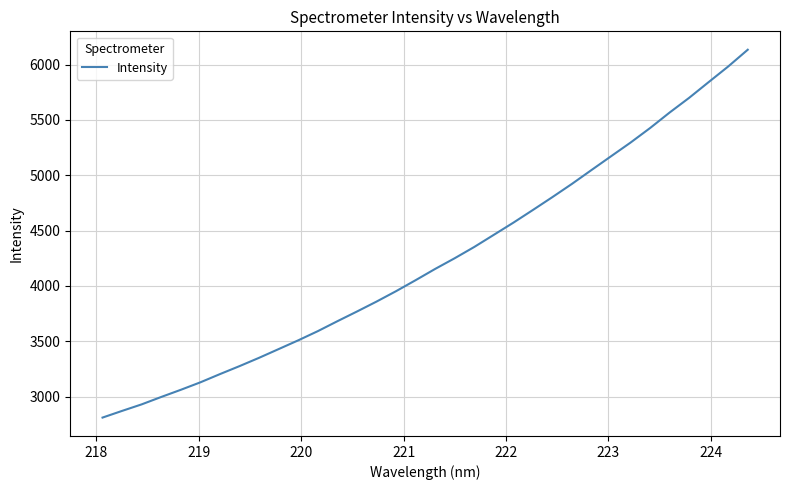

What is the smallest value displayed?

2811.7